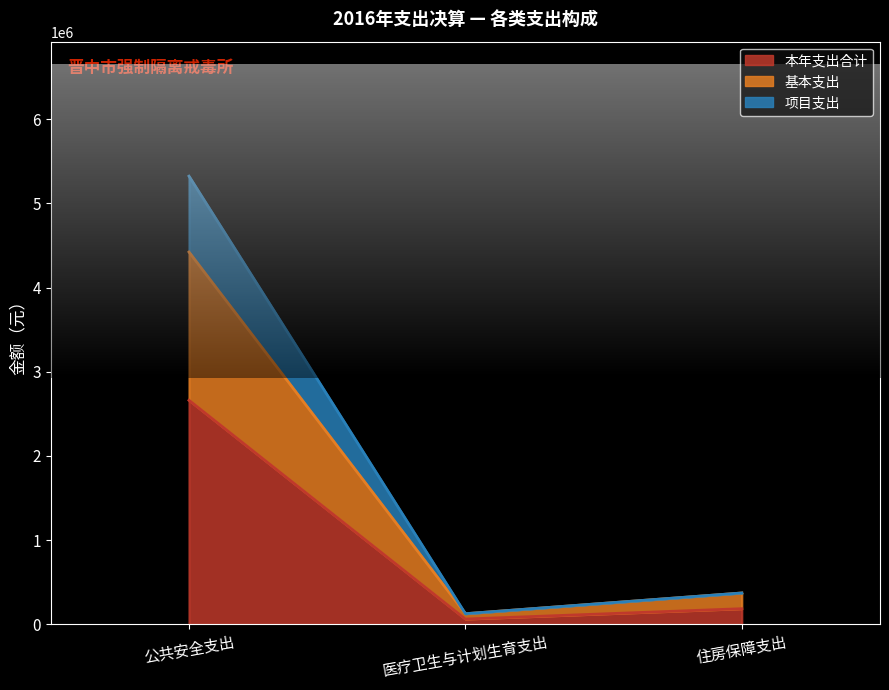

Is it true that 基本支出 equals 127160.0 at 医疗卫生与计划生育支出?

True